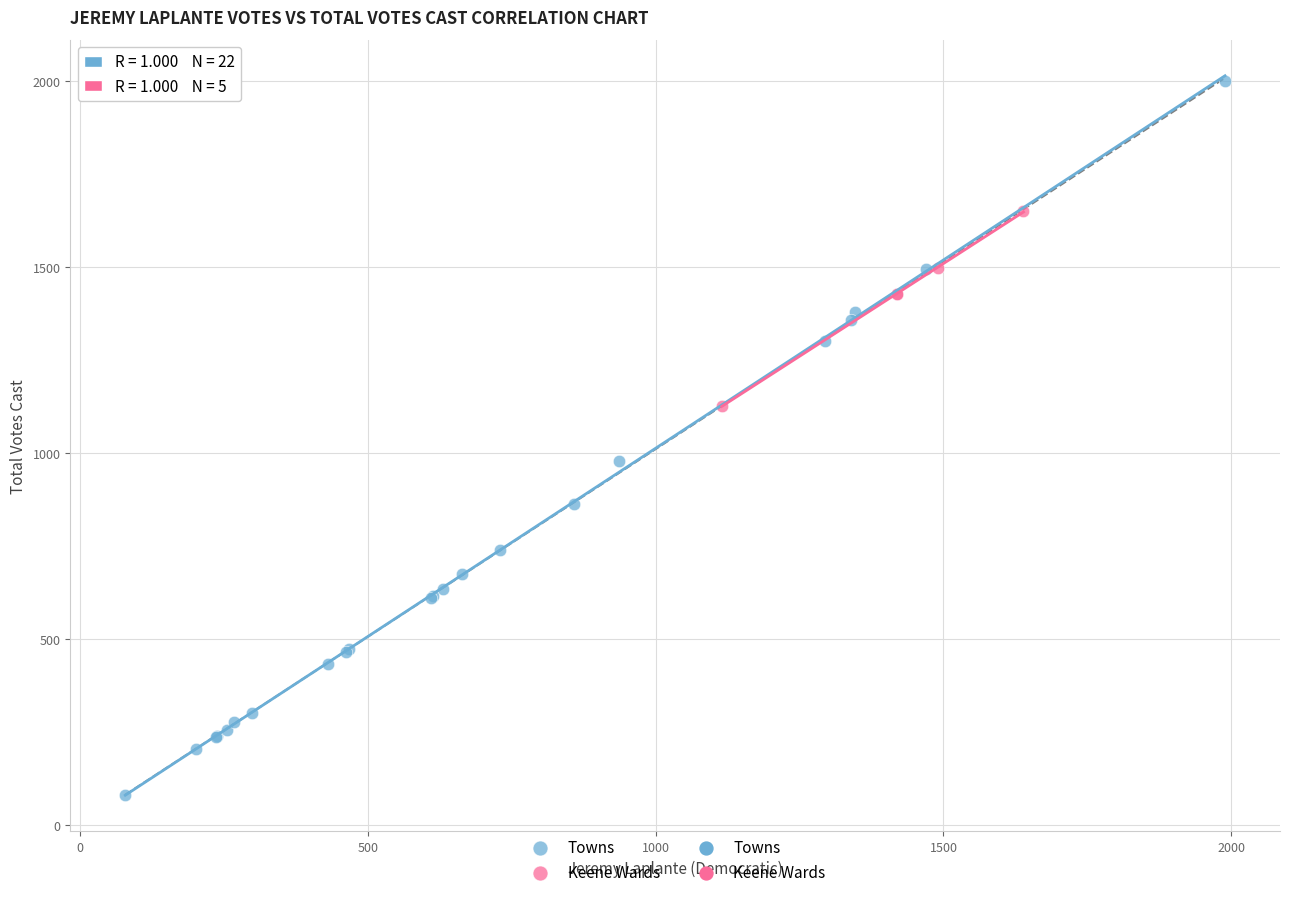

Which series has the widest spread of Y values?

Towns